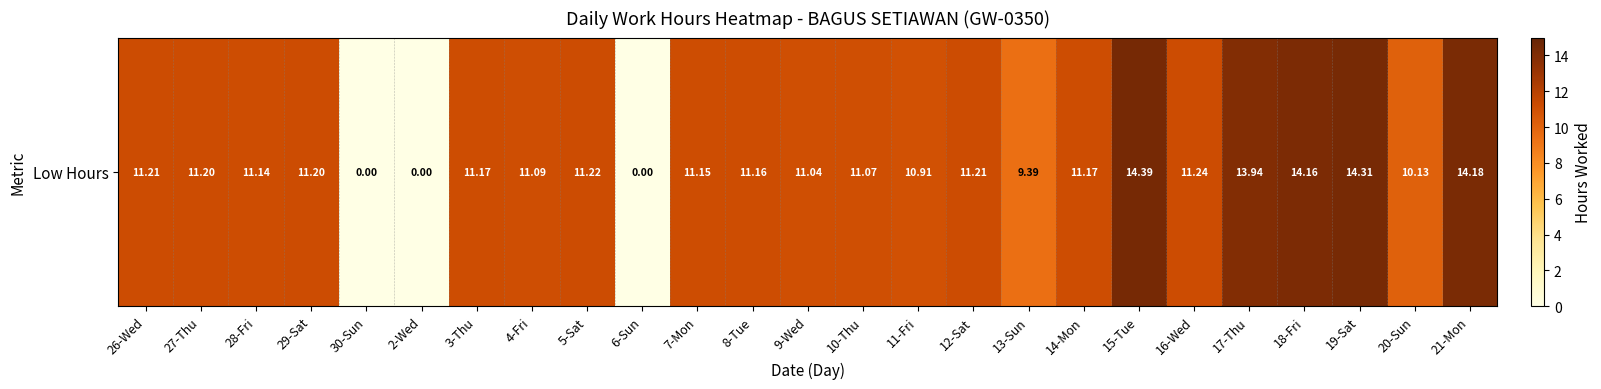

Reading left to right, list all the values displayed in this chart.

26-Wed=11.2	27-Thu=11.2	28-Fri=11.1	29-Sat=11.2	30-Sun=0.0	2-Wed=0.0	3-Thu=11.2	4-Fri=11.1	5-Sat=11.2	6-Sun=0.0	7-Mon=11.2	8-Tue=11.2	9-Wed=11.0	10-Thu=11.1	11-Fri=10.9	12-Sat=11.2	13-Sun=9.4	14-Mon=11.2	15-Tue=14.4	16-Wed=11.2	17-Thu=13.9	18-Fri=14.2	19-Sat=14.3	20-Sun=10.1	21-Mon=14.2